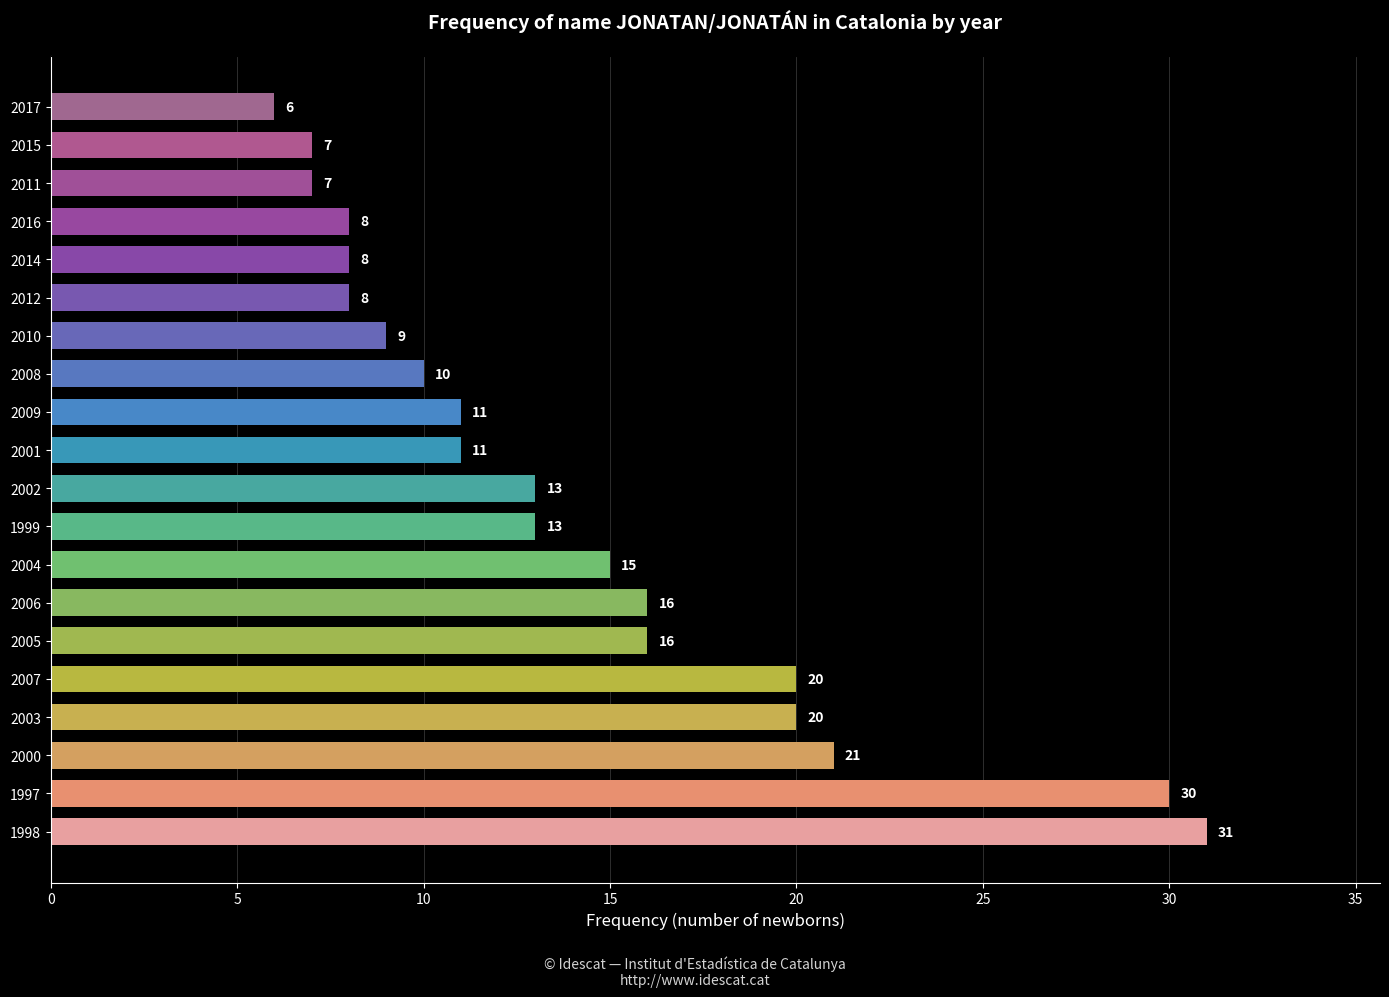

What is the change in value from 2003 to 2016?

-12